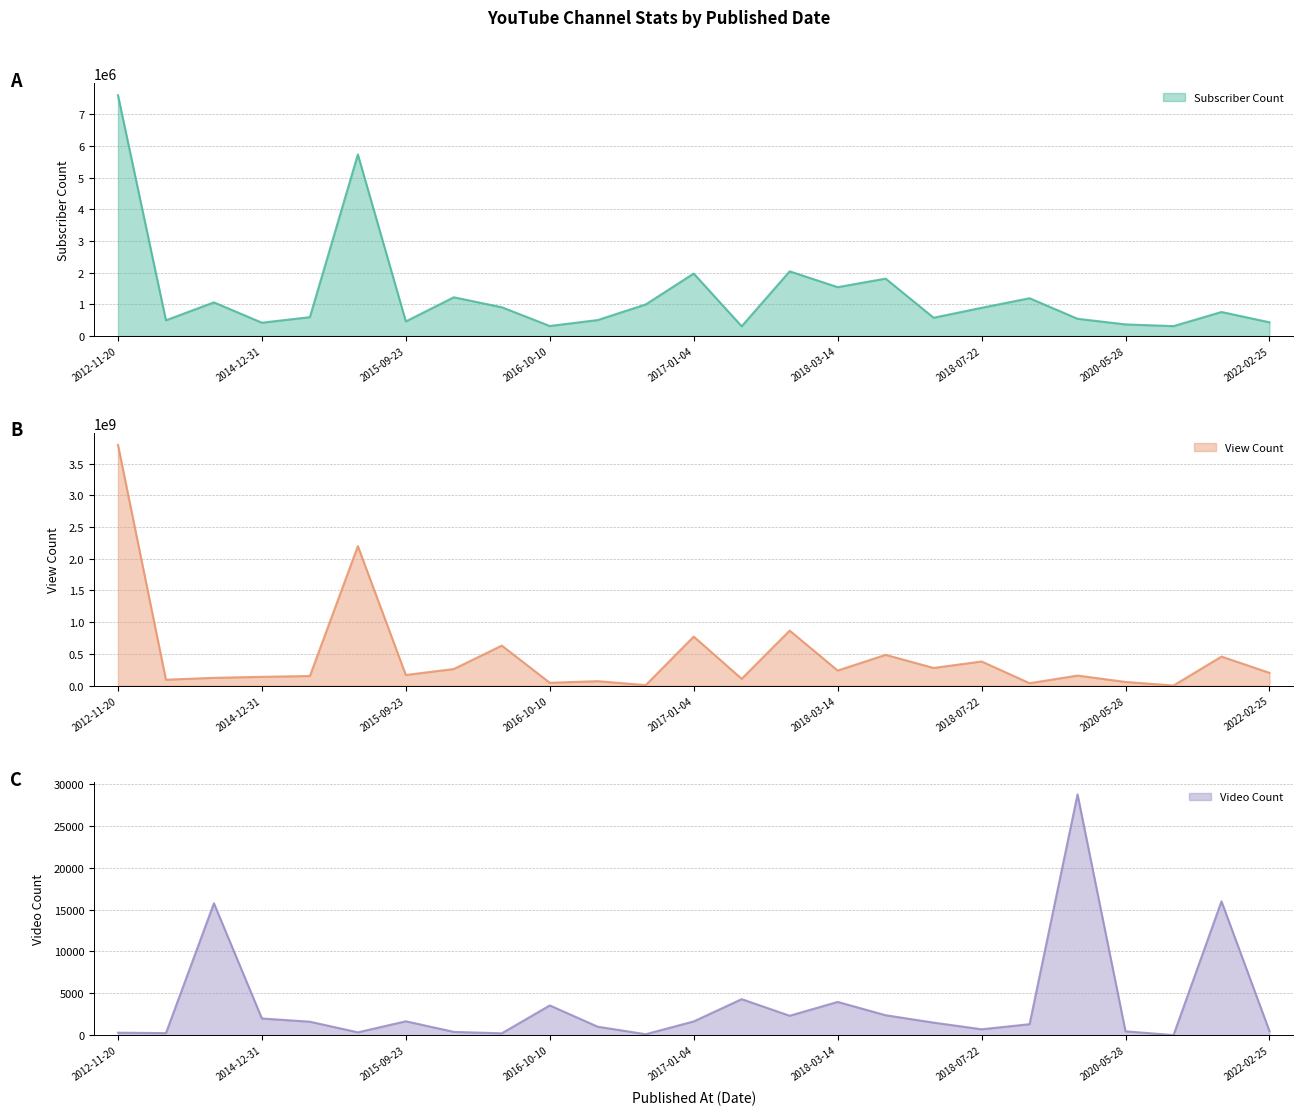

What is the difference between the Subscriber Count values at 2014-12-31 and 2015-07-21?

5312000